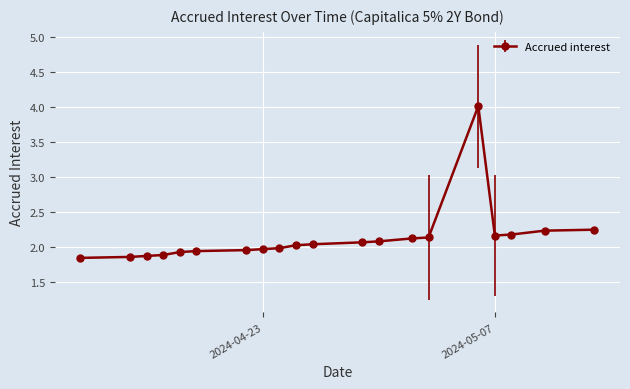

How many lines are shown in the chart?

1